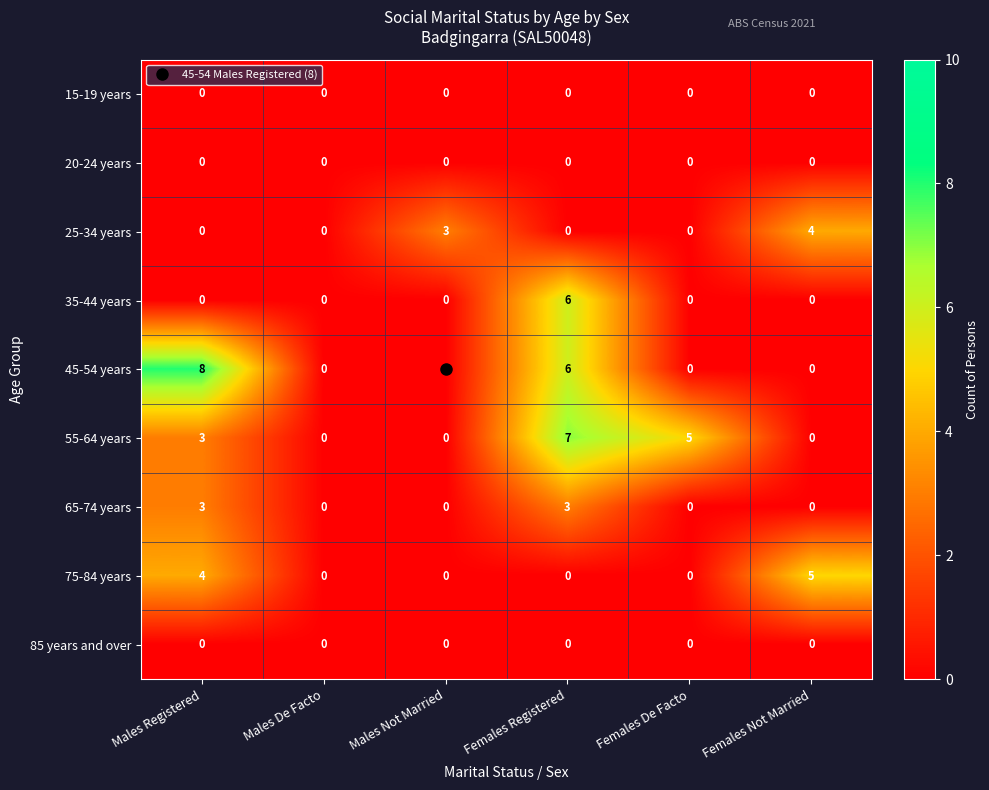

At how many categories does at least one series exceed 2?

5